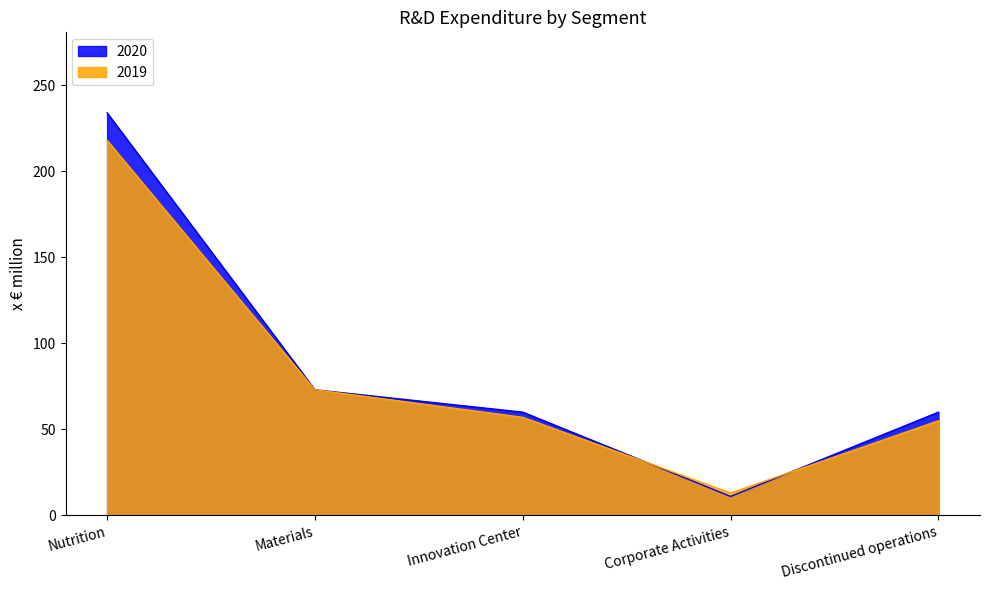

How many values in the 2019 series are below 57?

2